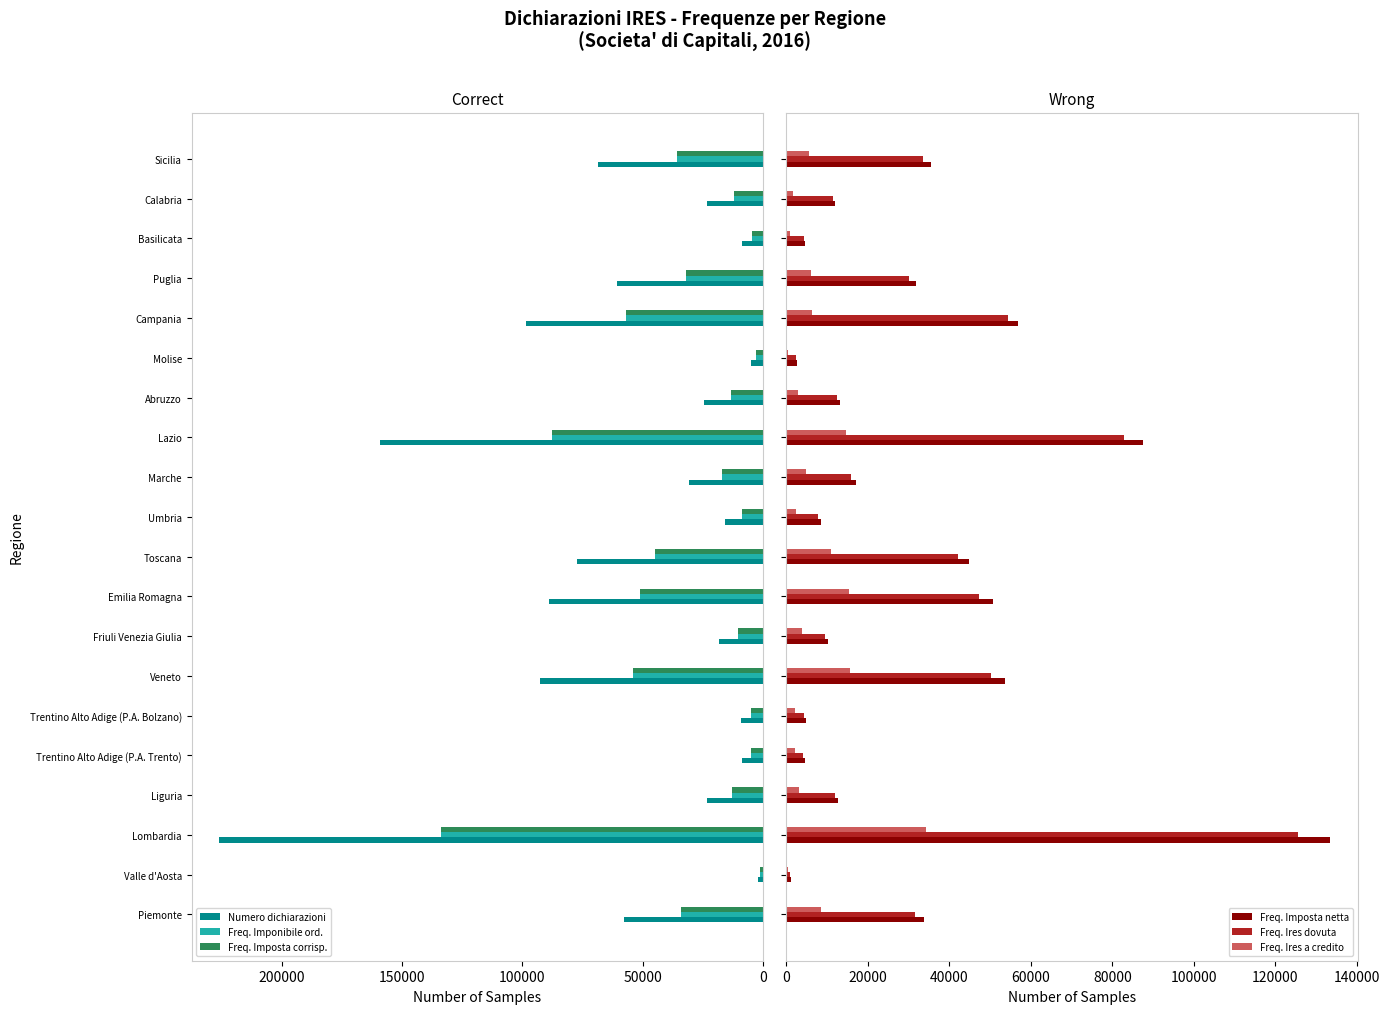

Does the chart contain stacked bars?

No